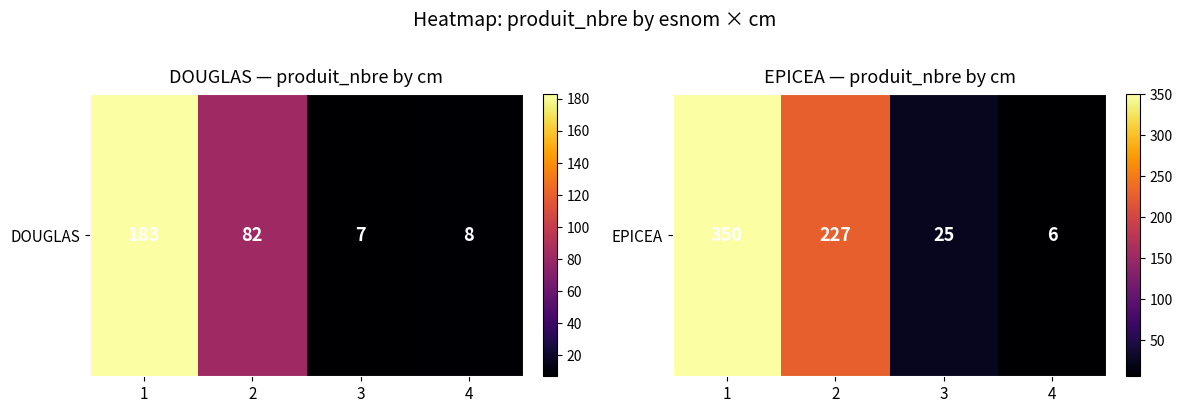

What is the difference between the values at 4 and 2?

221